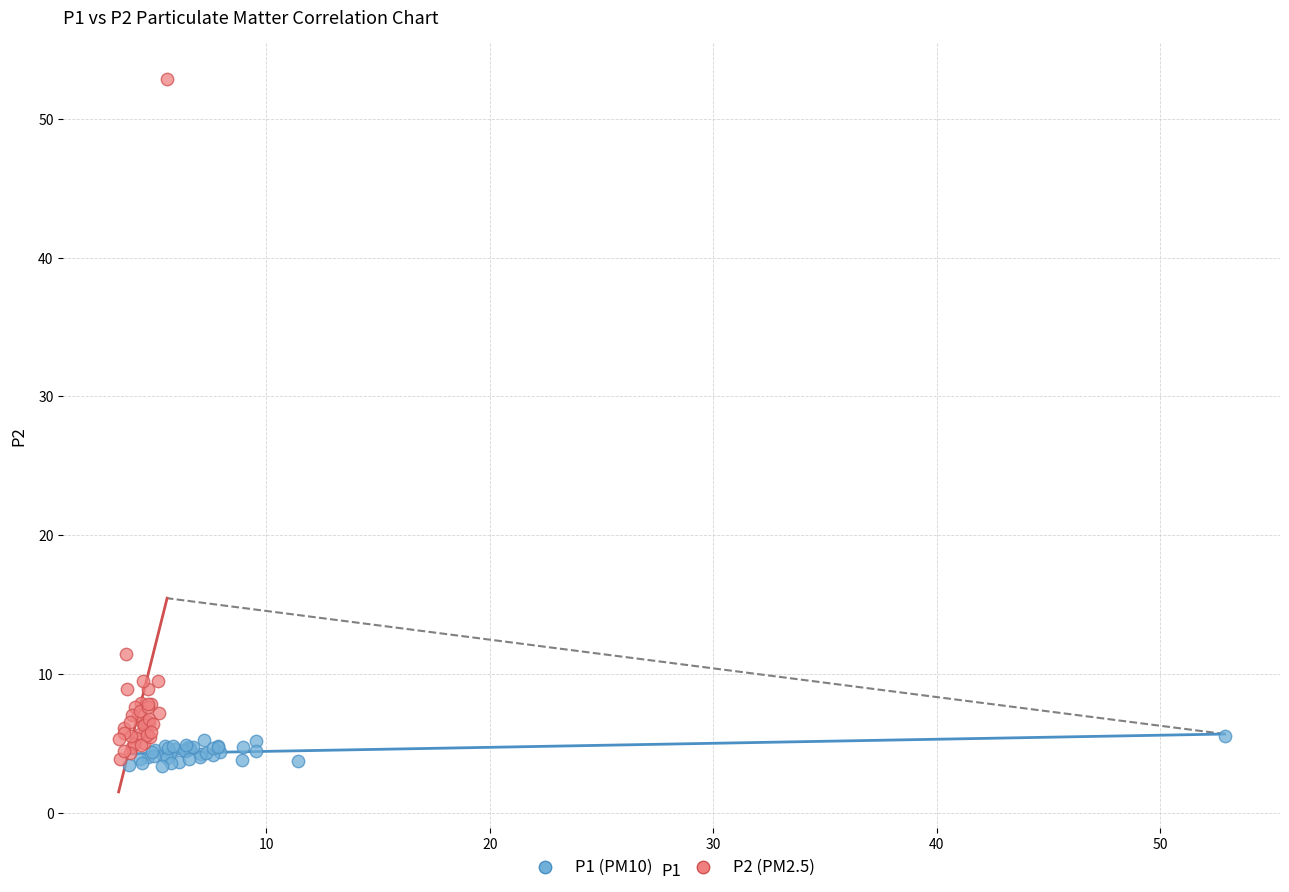

Which series reaches the maximum Y coordinate?

P2 (PM2.5)